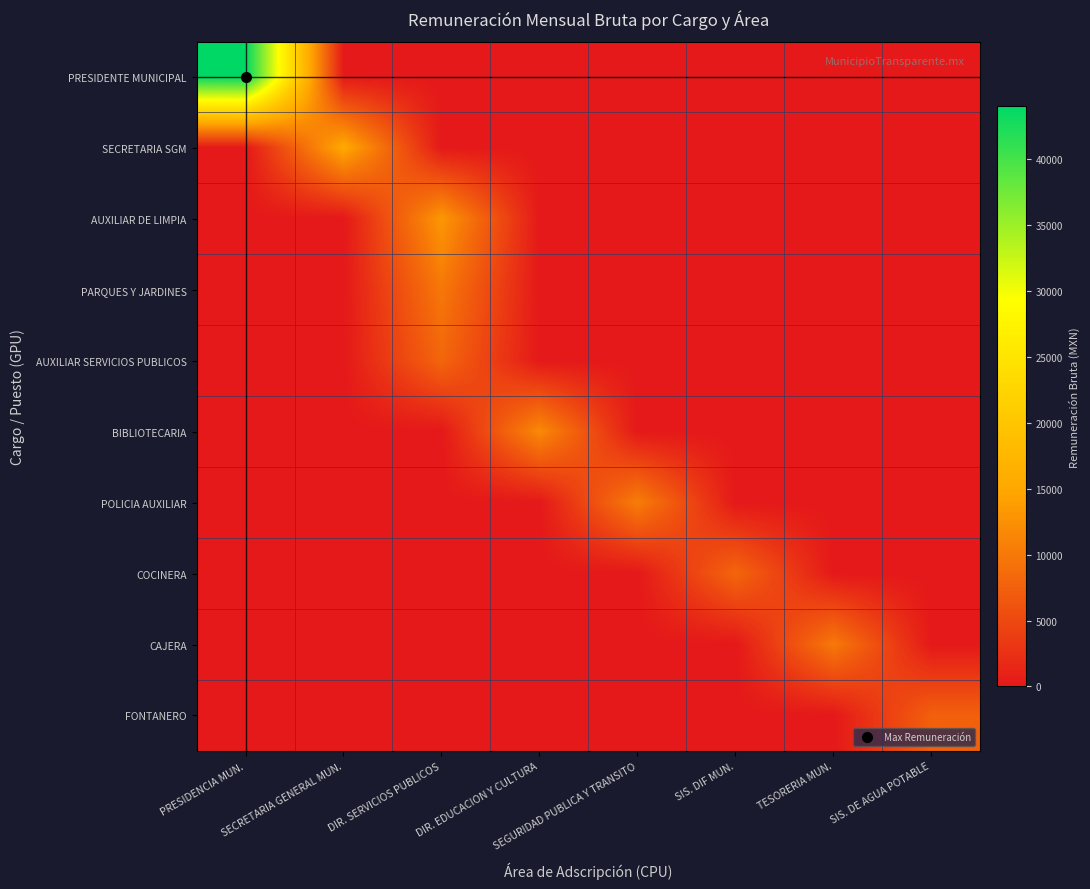

Which series has the largest range (max minus min)?

PRESIDENTE MUNICIPAL